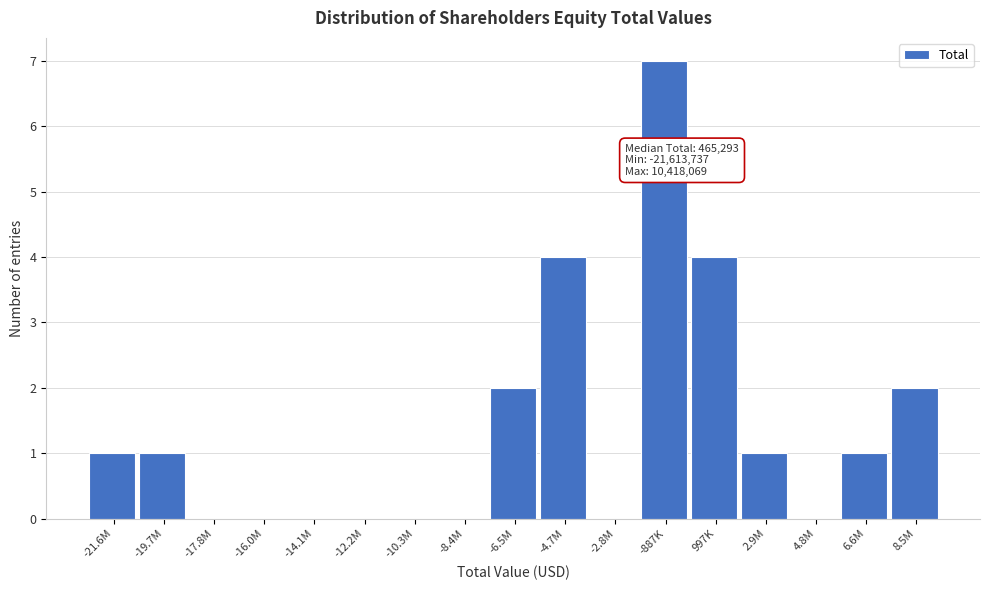

Reading left to right, extract all data points from this chart.

-21.6M=1	-19.7M=1	-17.8M=0	-16.0M=0	-14.1M=0	-12.2M=0	-10.3M=0	-8.4M=0	-6.5M=2	-4.7M=4	-2.8M=0	-887K=7	997K=4	2.9M=1	4.8M=0	6.6M=1	8.5M=2